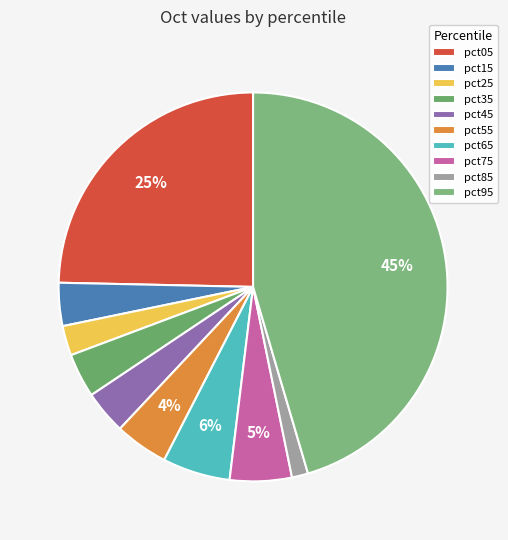

True or false: pct35 accounts for 11% of the total.

False